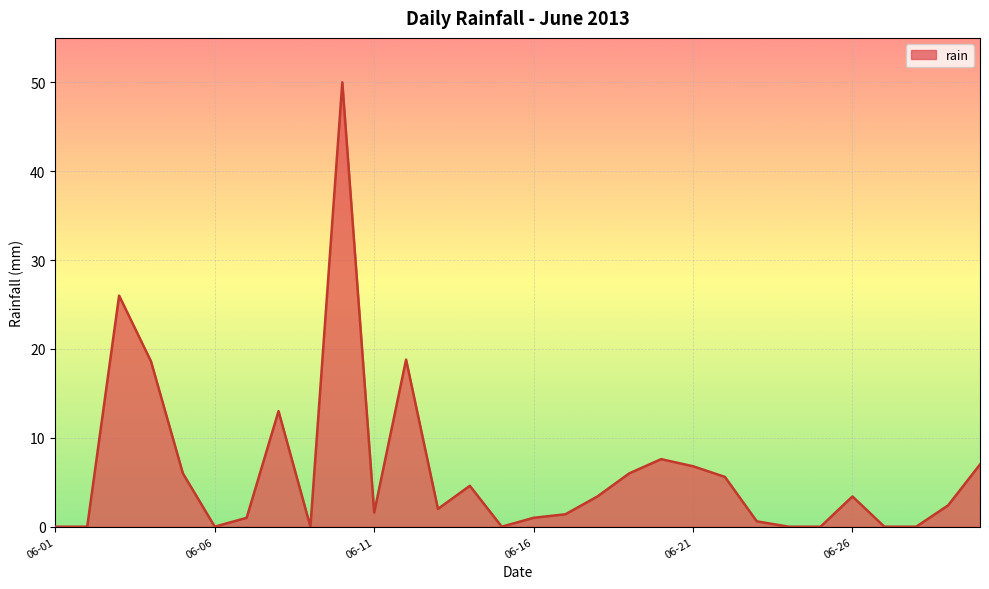

Is it true that the value at 06-11 is 1.6?

True